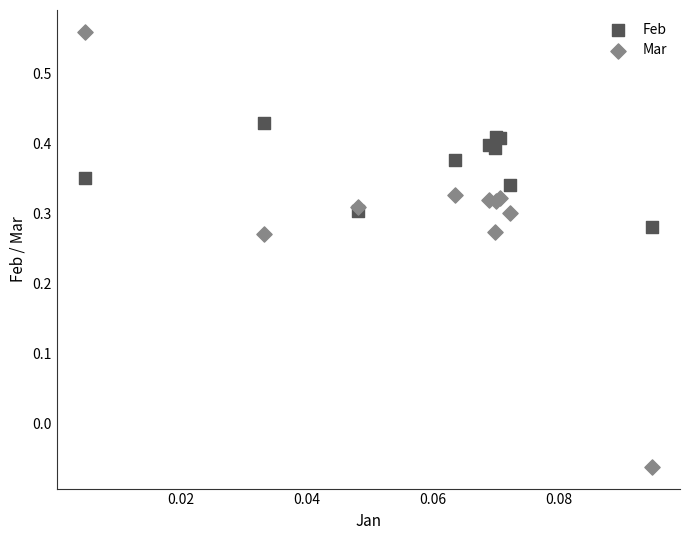

Which series has the largest Y range (max minus min)?

Mar